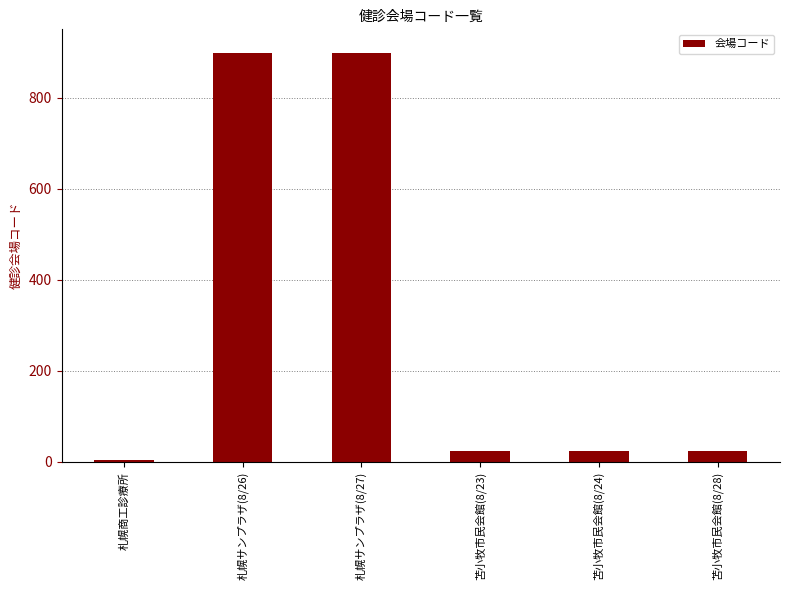

Which label corresponds to the smallest value in the chart?

札幌商工診療所